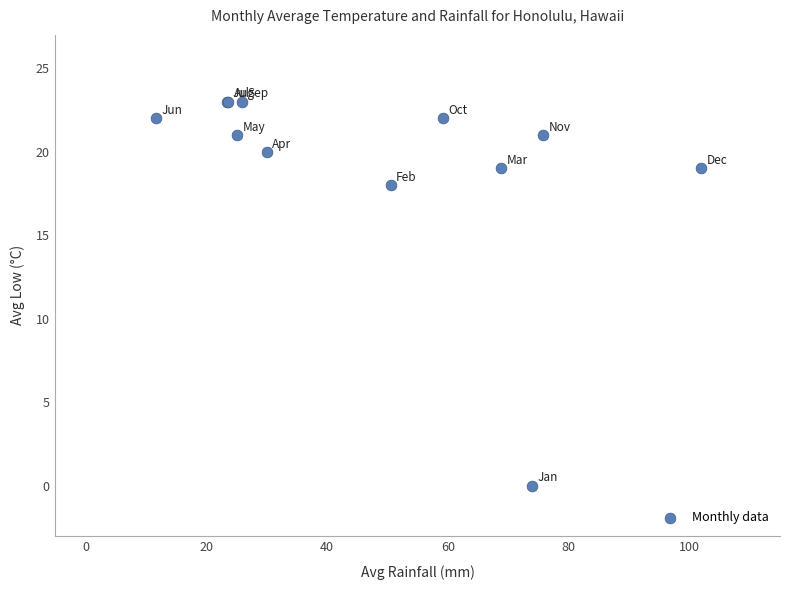

What Y value in the scatter plot is closest to 11?

18